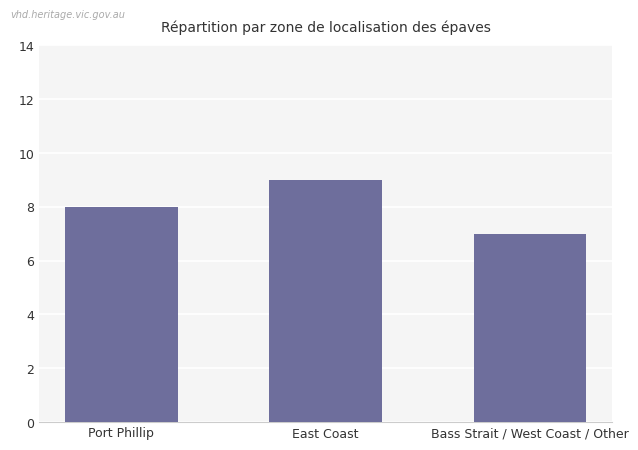

Reading left to right, list all the values displayed in this chart.

8	9	7